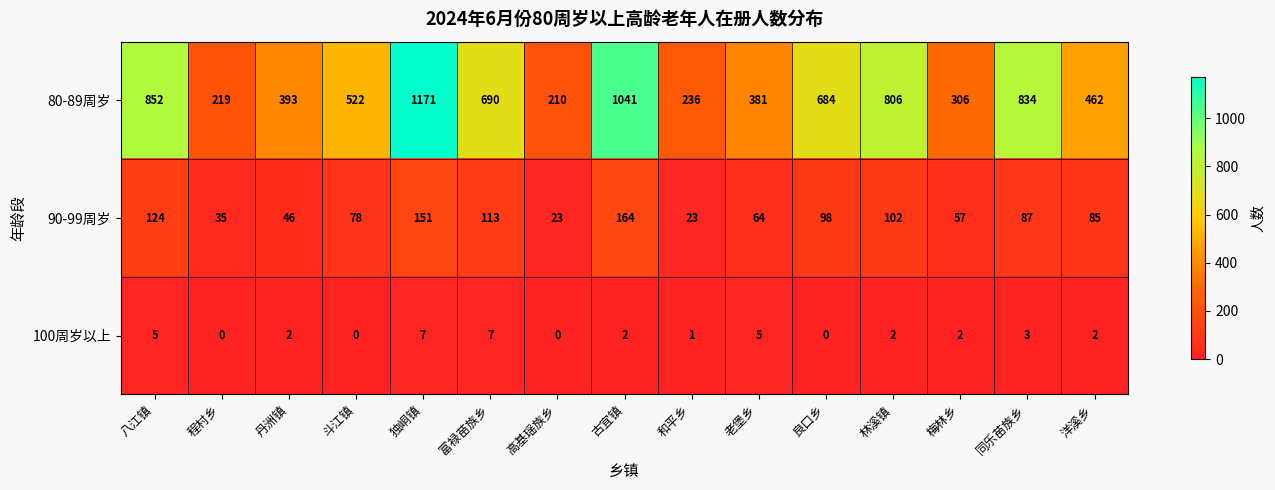

At how many categories does at least one series exceed 105?

15